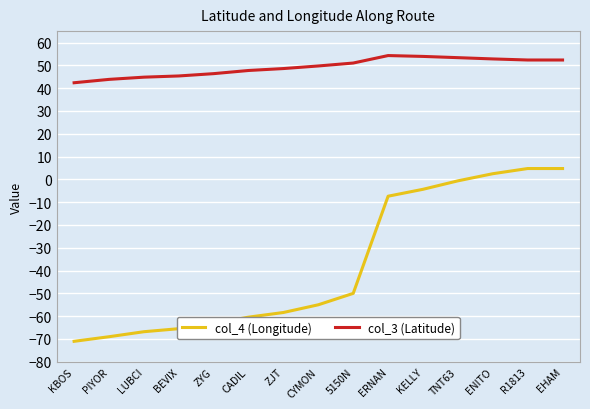

How many series are shown in this chart?

2